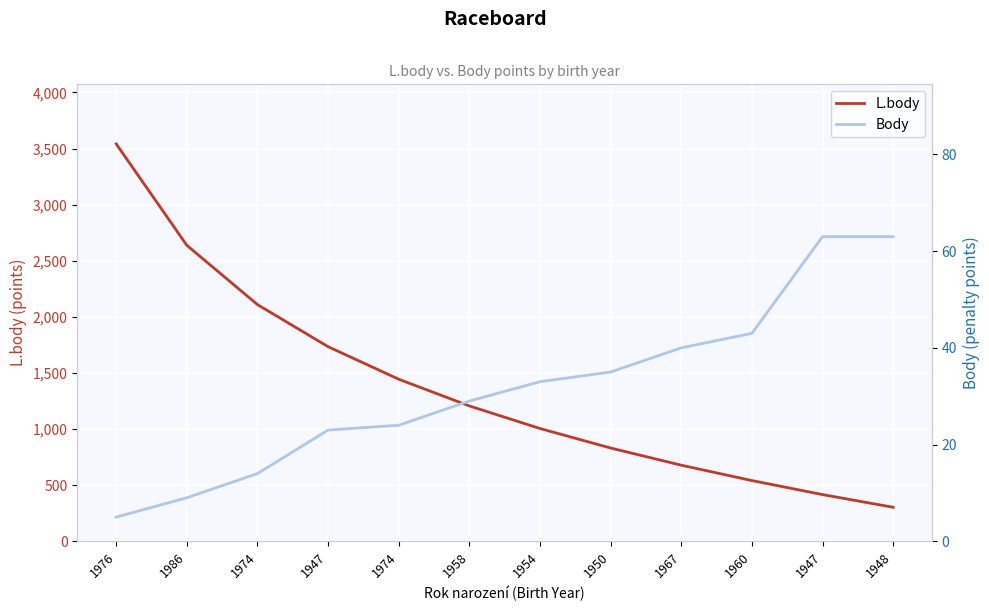

What is the value of the Body point at the 3rd from the left?

14